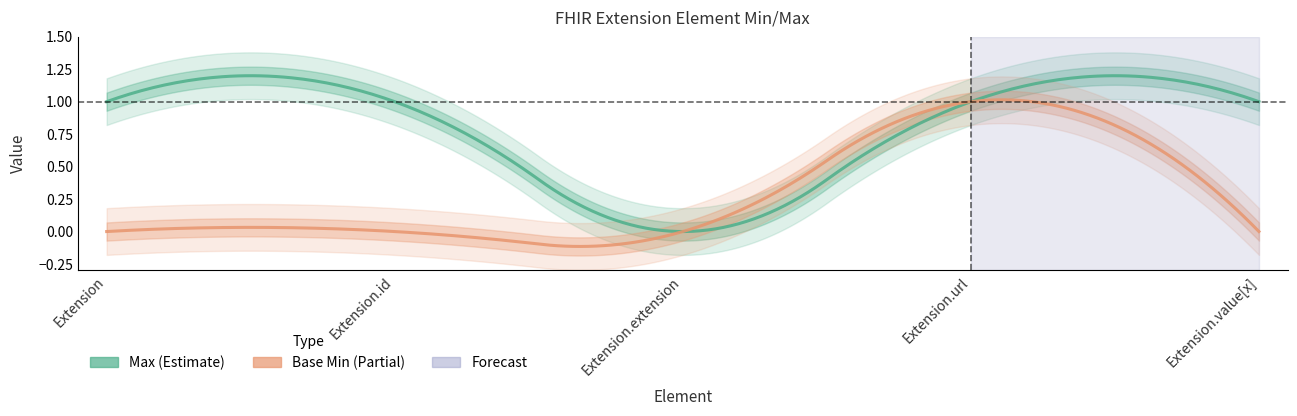

Does the chart have visible grid lines?

No